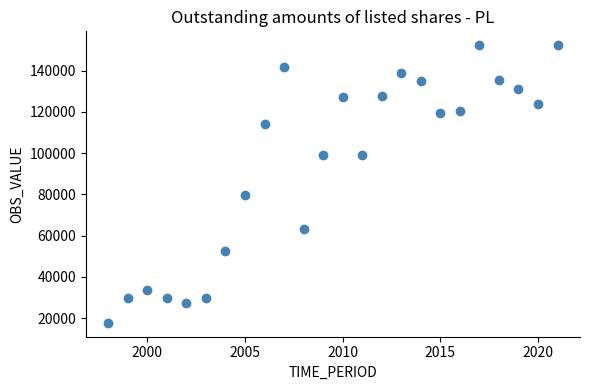

What Y value in the scatter plot is closest to 85044?

79901.0